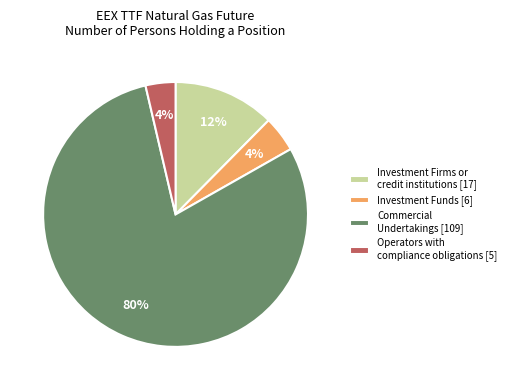

Which has a higher value, Commercial Undertakings [109] or Investment Firms or credit institutions [17]?

Commercial Undertakings [109]